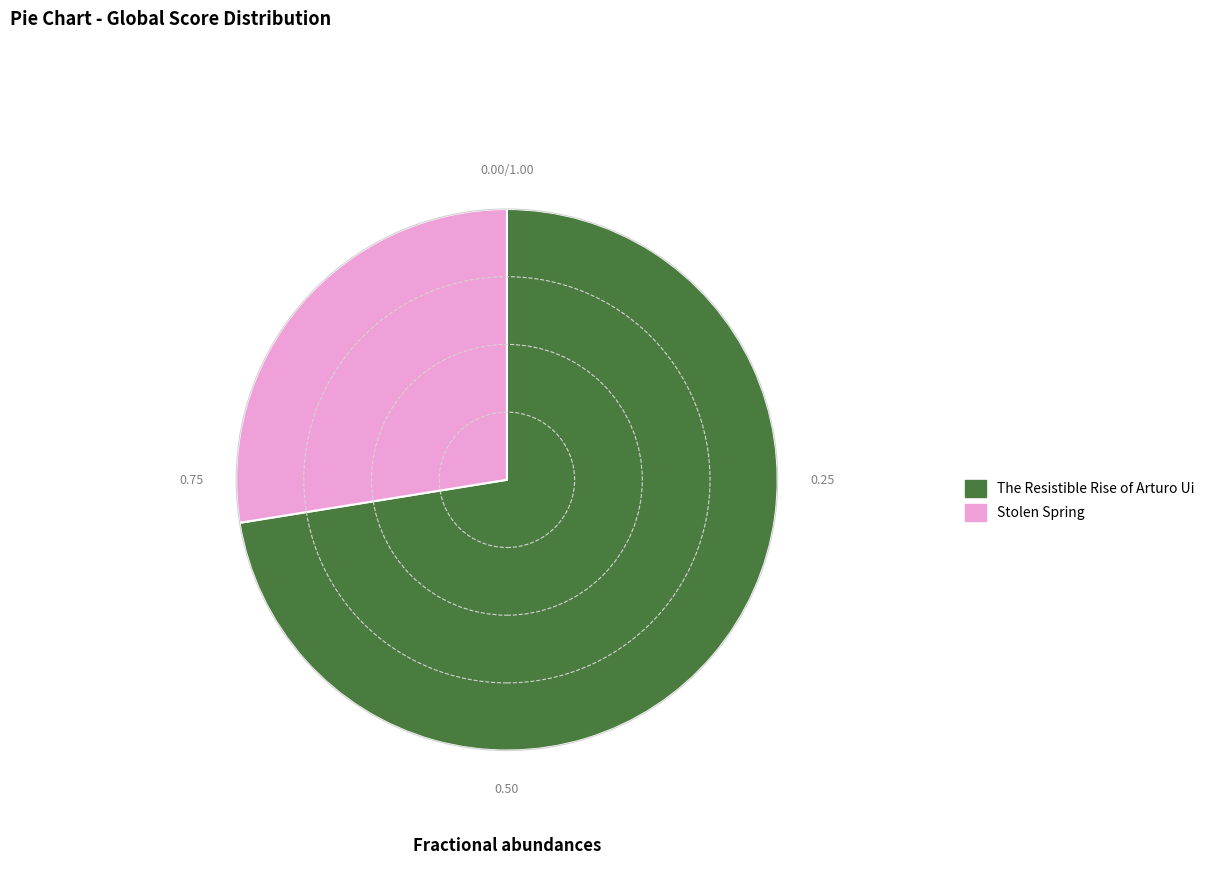

Do Stolen Spring and The Resistible Rise of Arturo Ui together represent more than half of the pie?

Yes